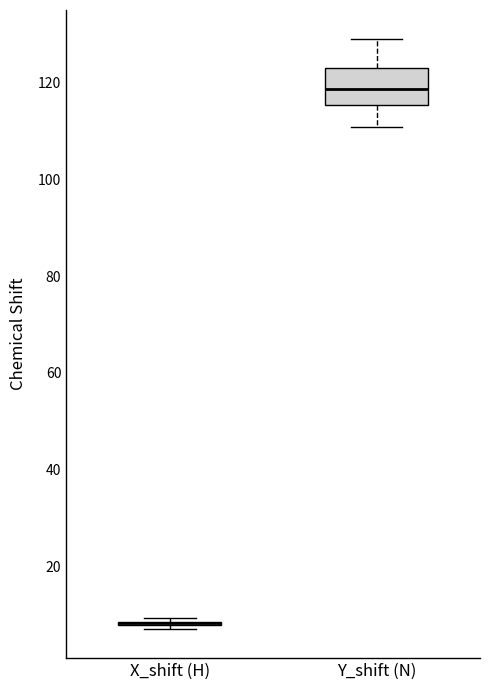

Which box is the tallest, from its lower edge to its upper edge?

Y_shift (N)